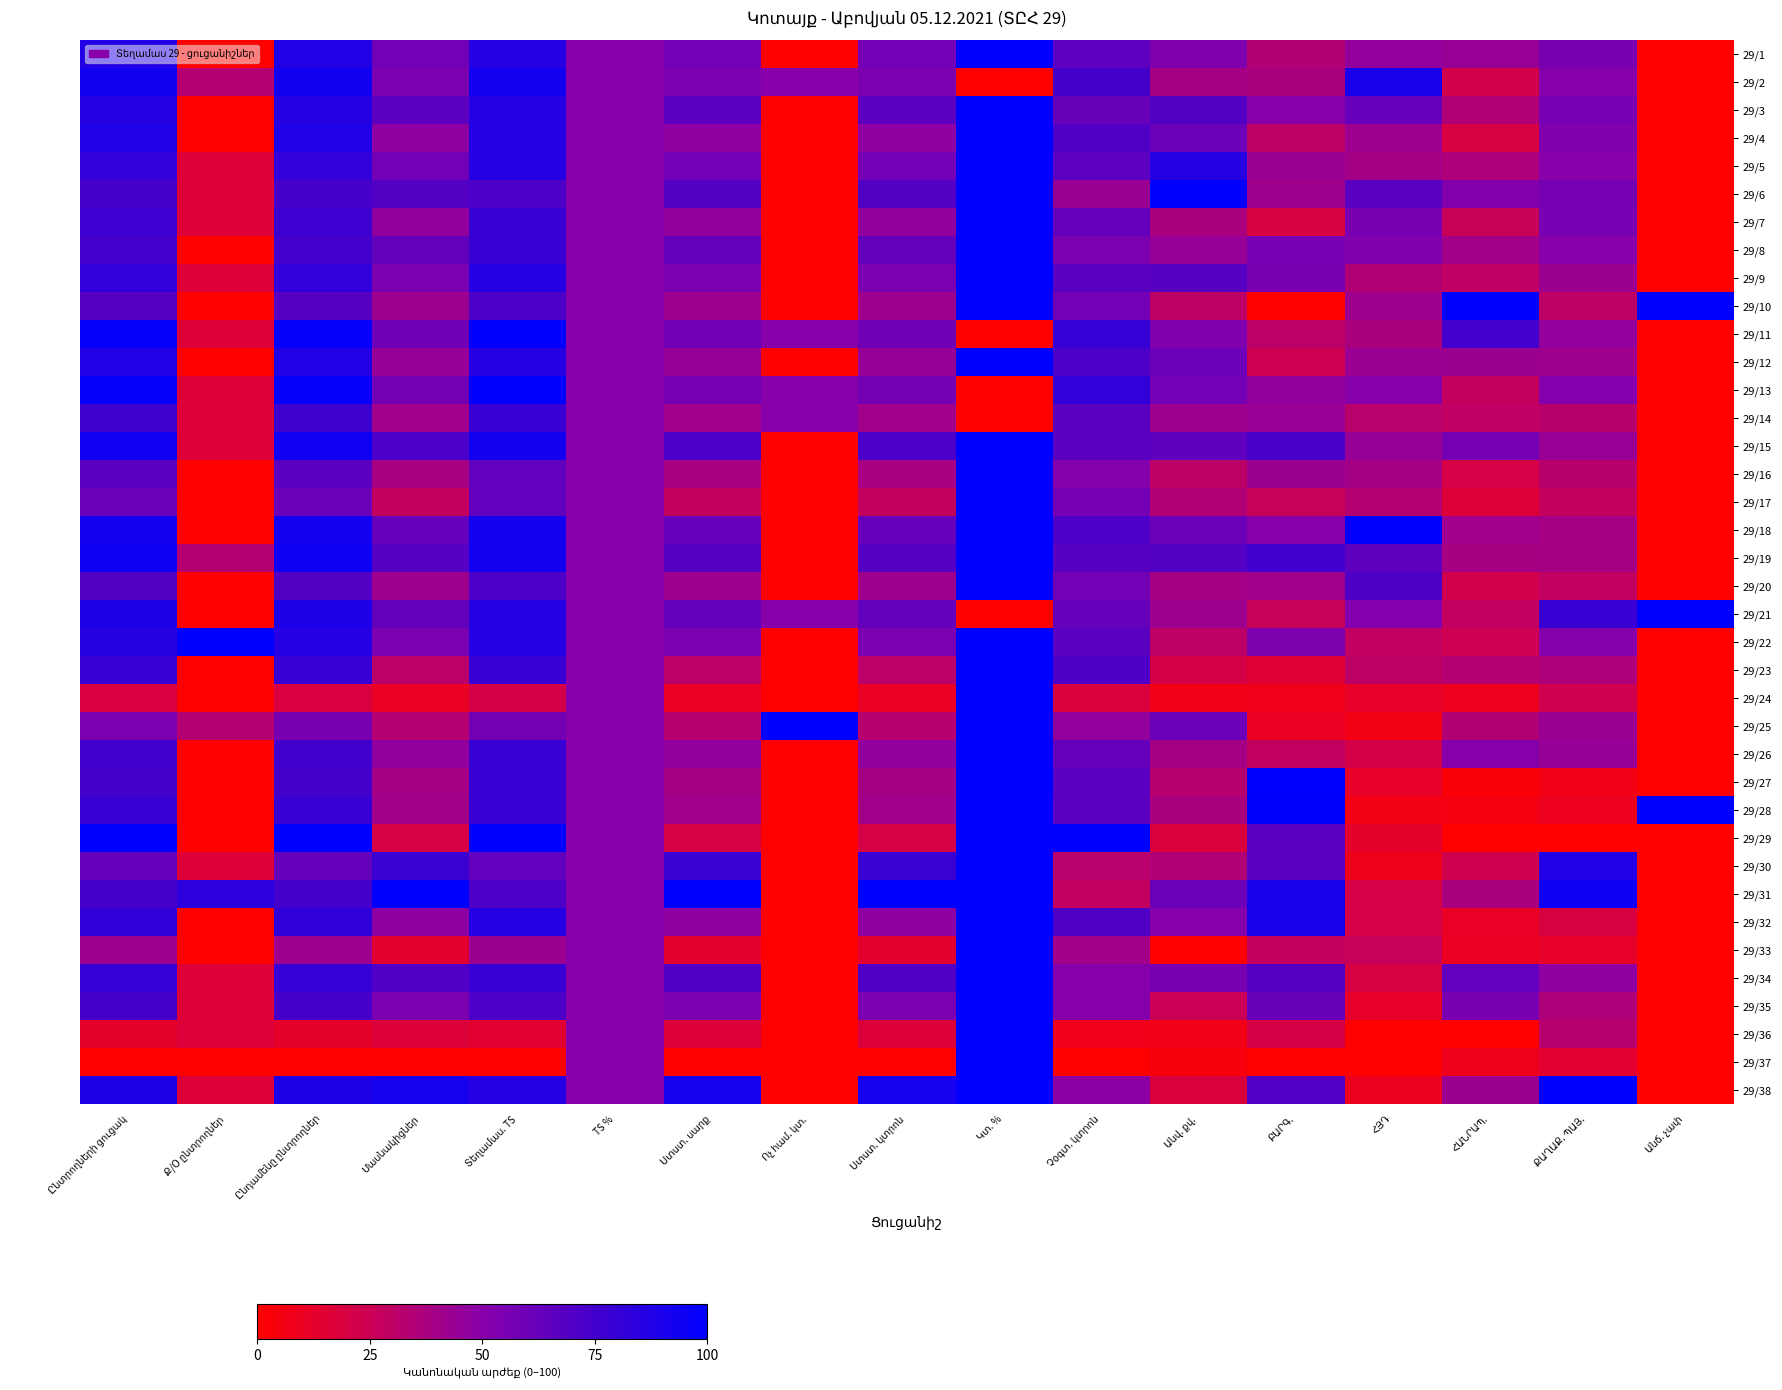

Rank the series at Անվ. քվ. from lowest to highest value.

29/33, 29/37, 29/24, 29/36, 29/29, 29/38, 29/23, 29/35, 29/10, 29/16, 29/22, 29/27, 29/17, 29/30, 29/7, 29/28, 29/2, 29/20, 29/26, 29/14, 29/21, 29/8, 29/32, 29/1, 29/11, 29/34, 29/13, 29/4, 29/12, 29/18, 29/25, 29/31, 29/15, 29/9, 29/3, 29/19, 29/5, 29/6